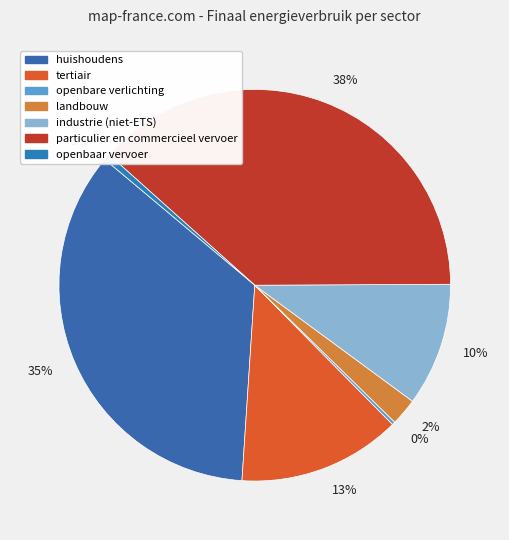

The 1% slice represents 11% of the pie. True or false?

False